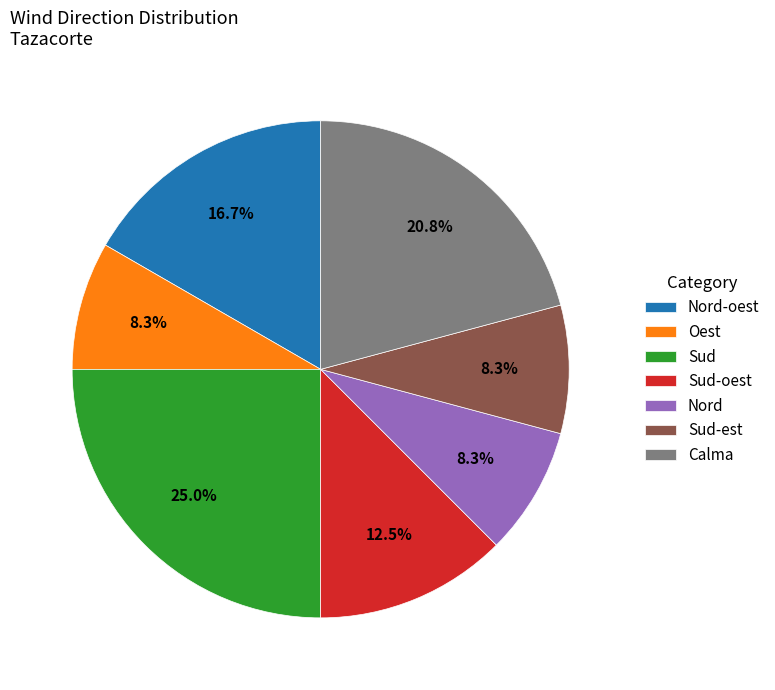

To the nearest percent, what percentage of the pie is Nord?

8%